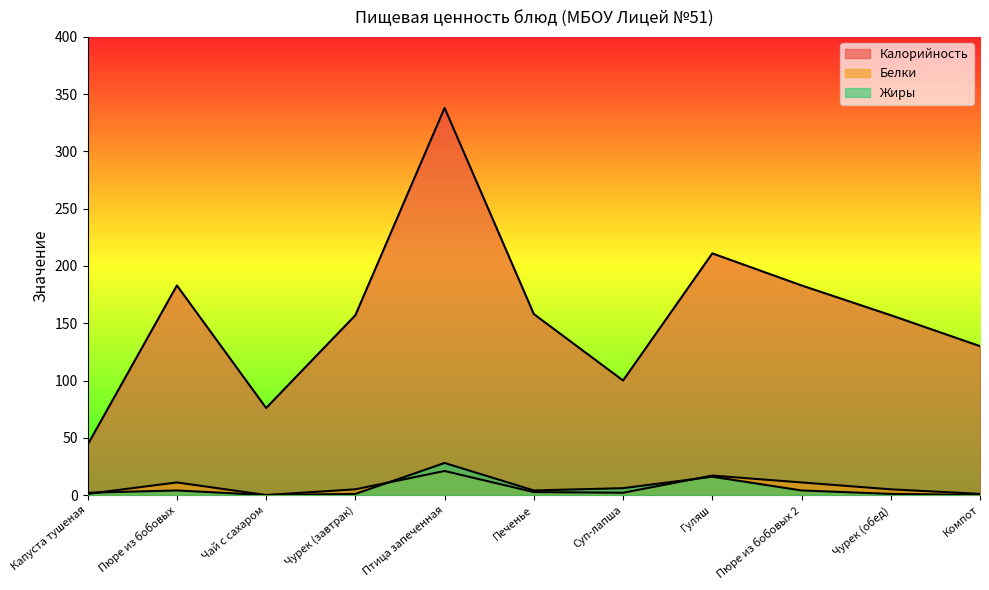

In Калорийность, how many points are lower than both neighbors (excluding endpoints)?

2